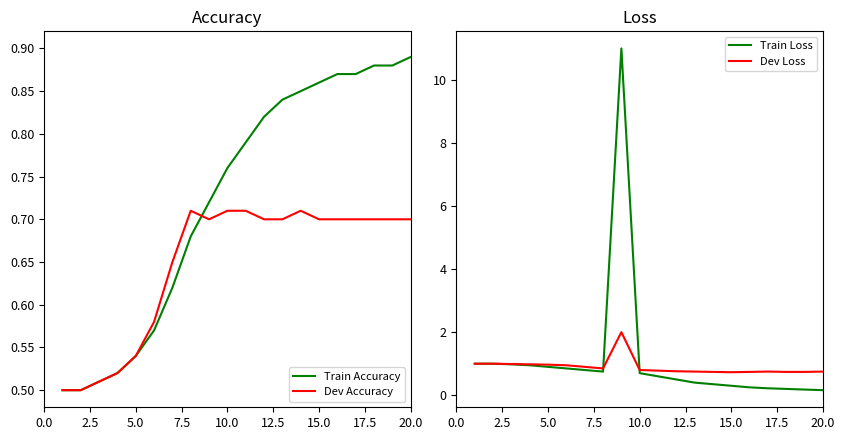

What is the average value of the Train Loss series?

1.1